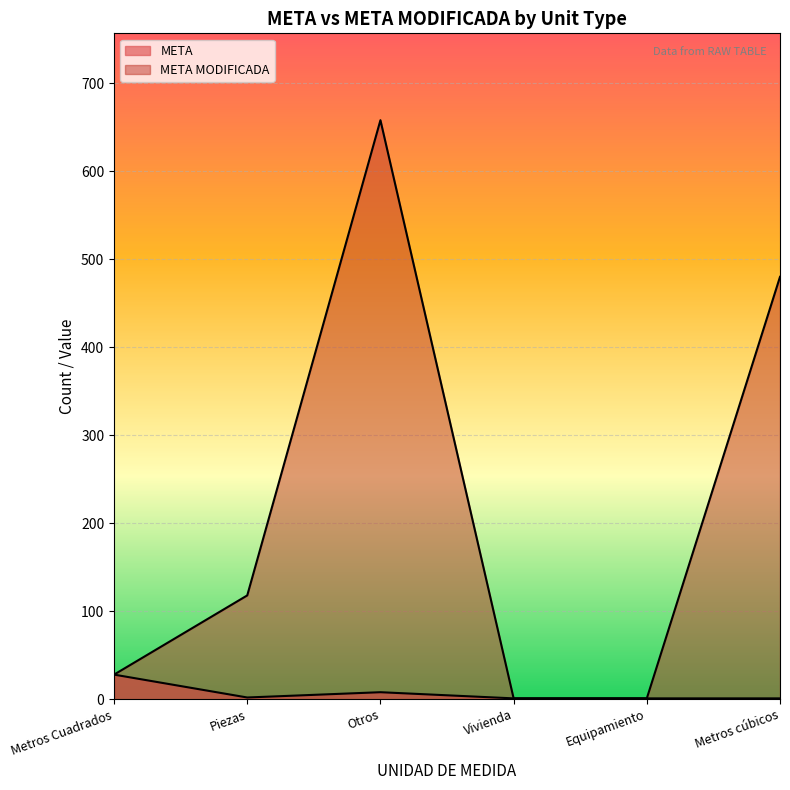

Approximately how many times larger is the value at 1 compared to 1?

1.0